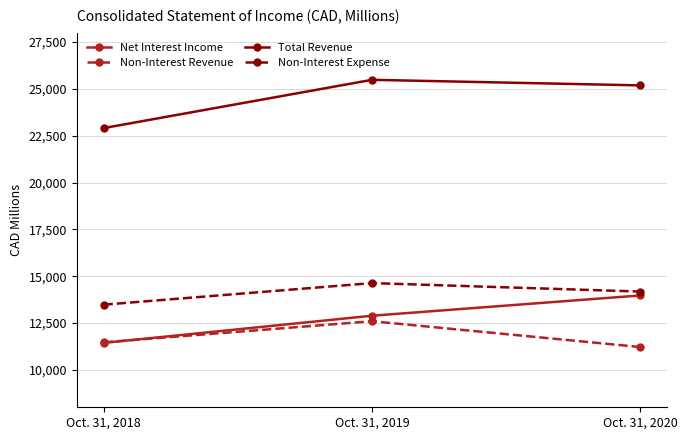

How many distinct data groups are displayed?

4